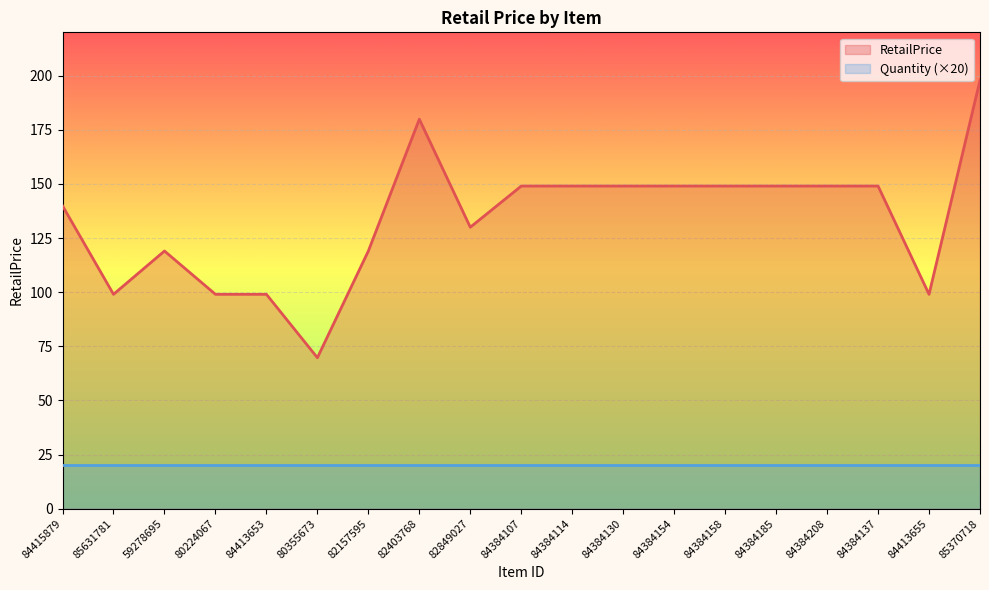

True or false: the data has more than 0 interior local peaks.

True